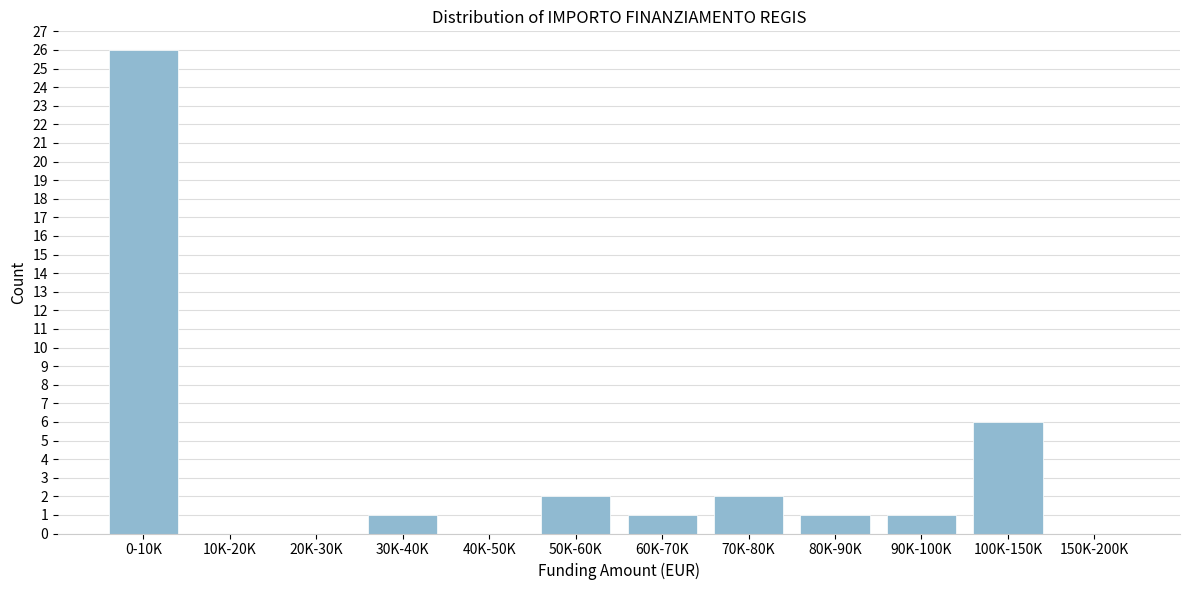

Reading left to right, extract all data points from this chart.

0-10K=26	10K-20K=0	20K-30K=0	30K-40K=1	40K-50K=0	50K-60K=2	60K-70K=1	70K-80K=2	80K-90K=1	90K-100K=1	100K-150K=6	150K-200K=0